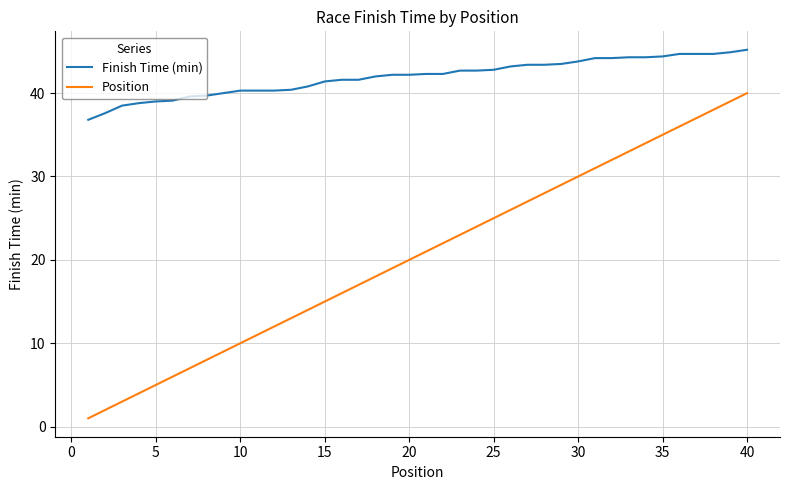

What is the maximum value for Finish Time (min)?

45.2